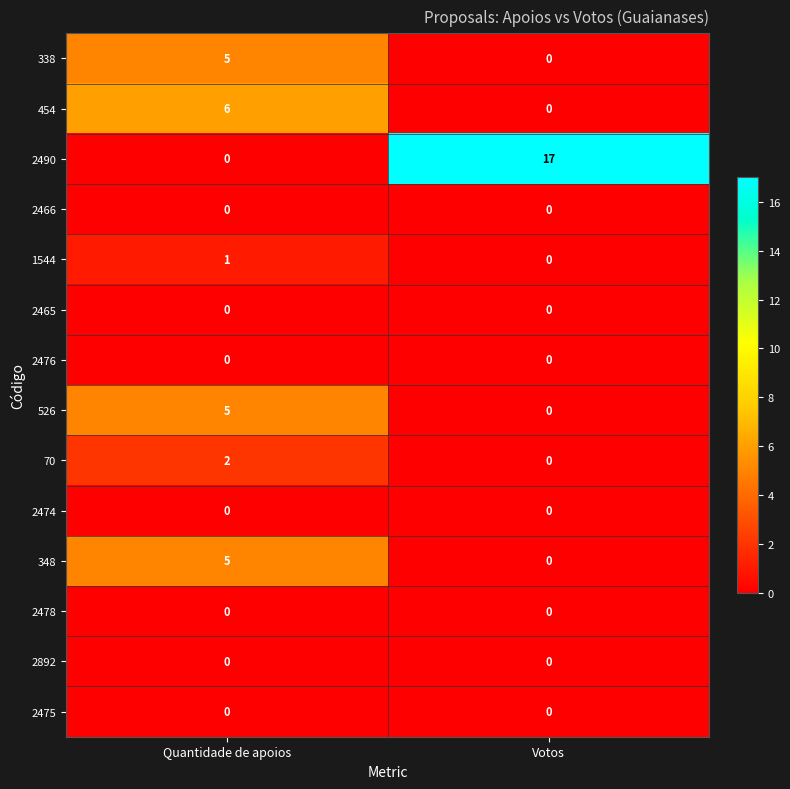

Which category has the highest value across all series?

Votos